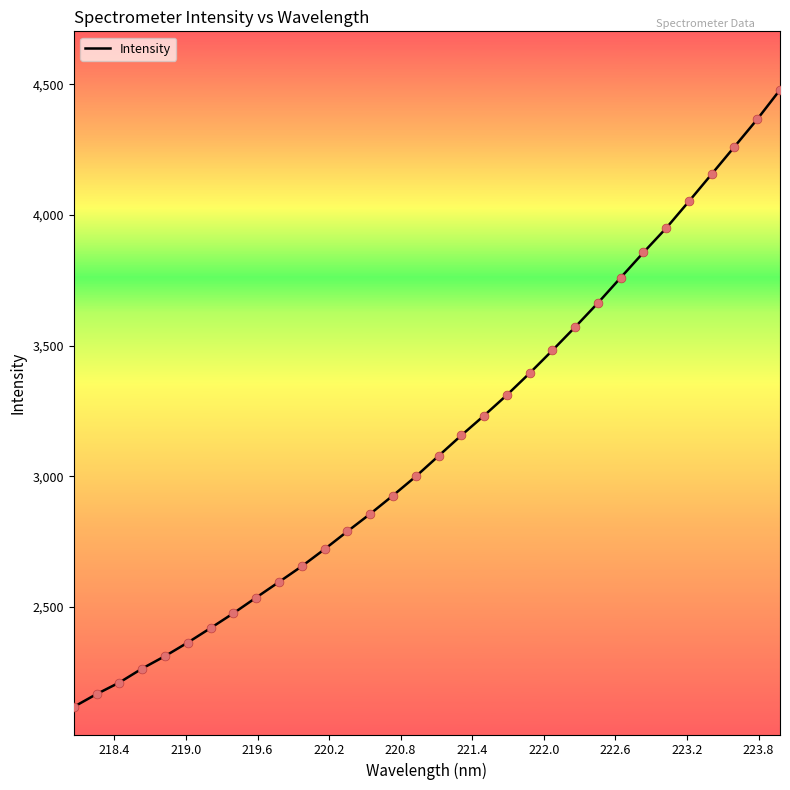

What is the difference between the maximum and minimum values?

2361.7